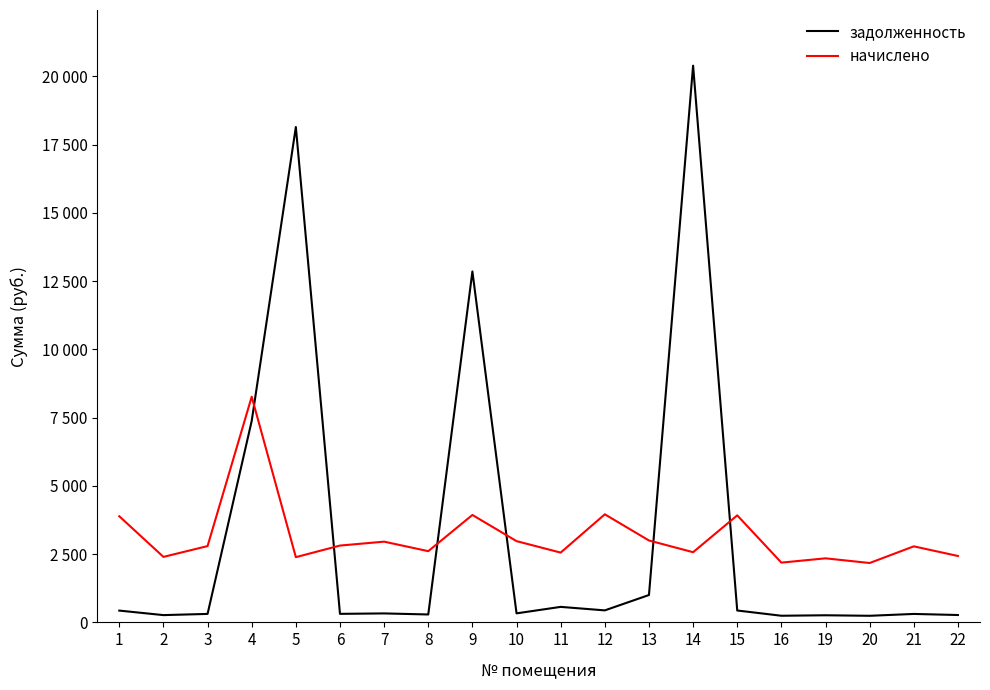

Which series has the widest spread of values?

задолженность